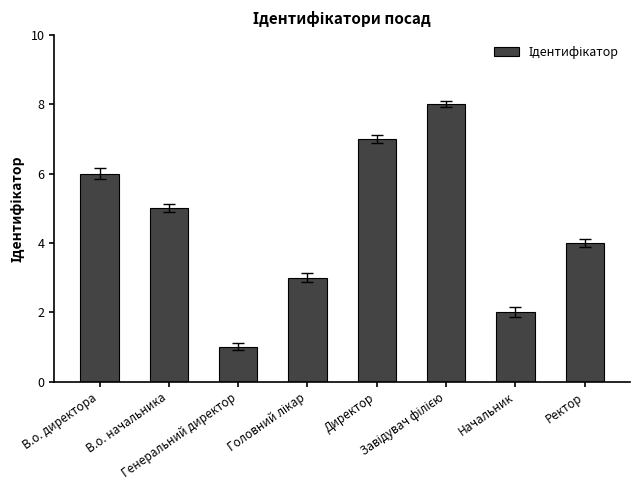

What is the ratio of the value at Ректор to the value at В.о. директора?

0.7